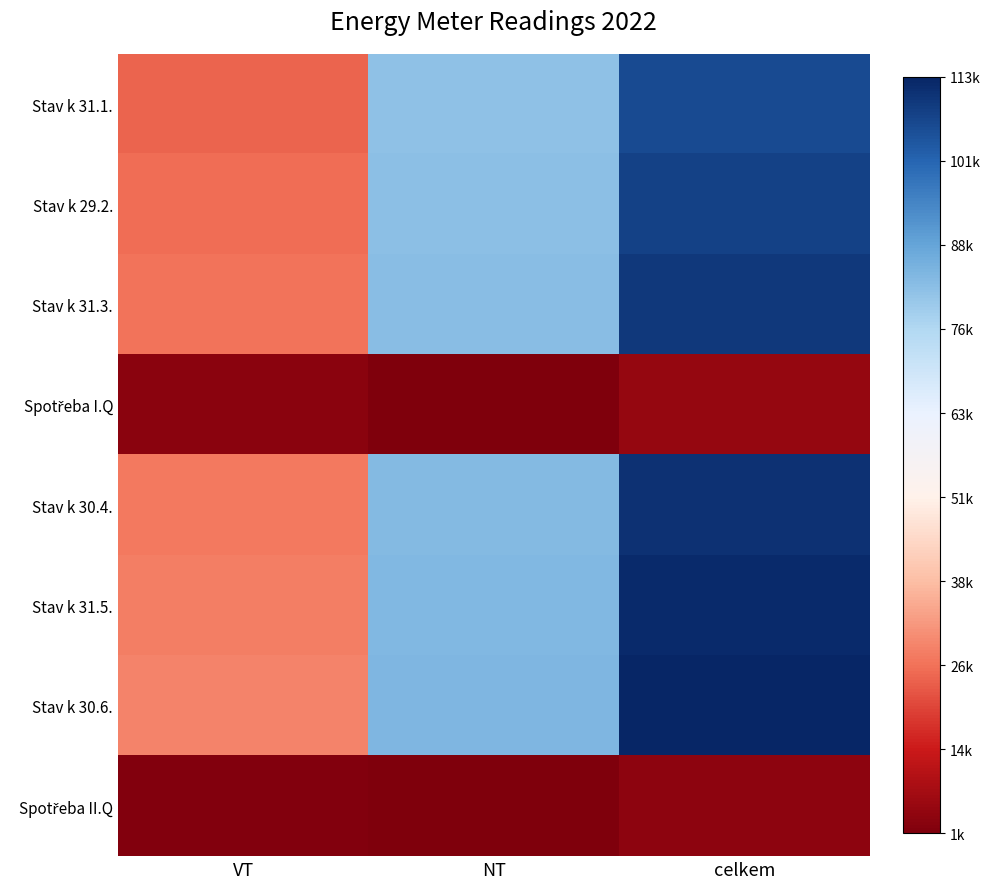

Which series has the largest range (max minus min)?

Stav k 30.6.